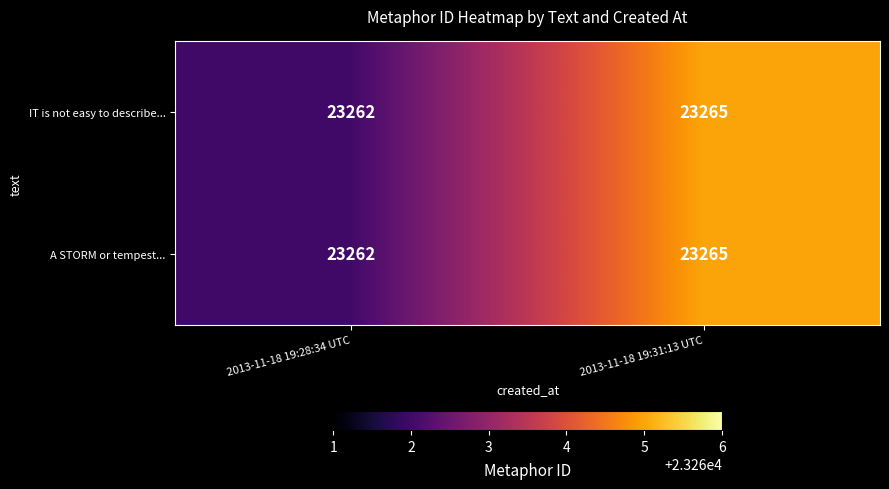

The A STORM or tempest... series shows 23262 at 2013-11-18 19:28:34 UTC. True or false?

True